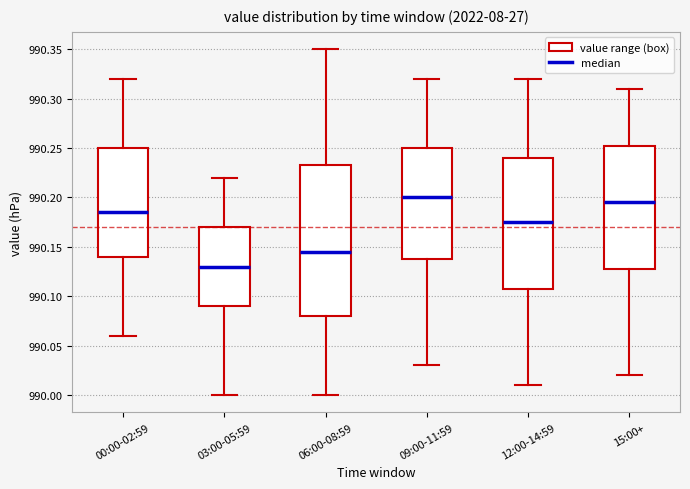

Where does the median line of the box for 06:00-08:59 sit on the y-axis? The values are not printed on the chart, so give them approximately, as read against the axis.

990.145